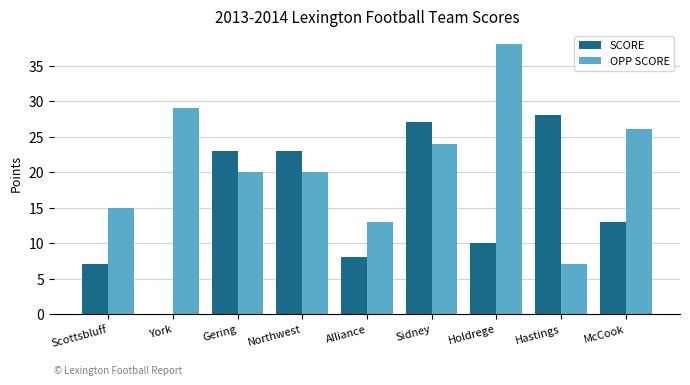

What is the total value across all series at Sidney?

51